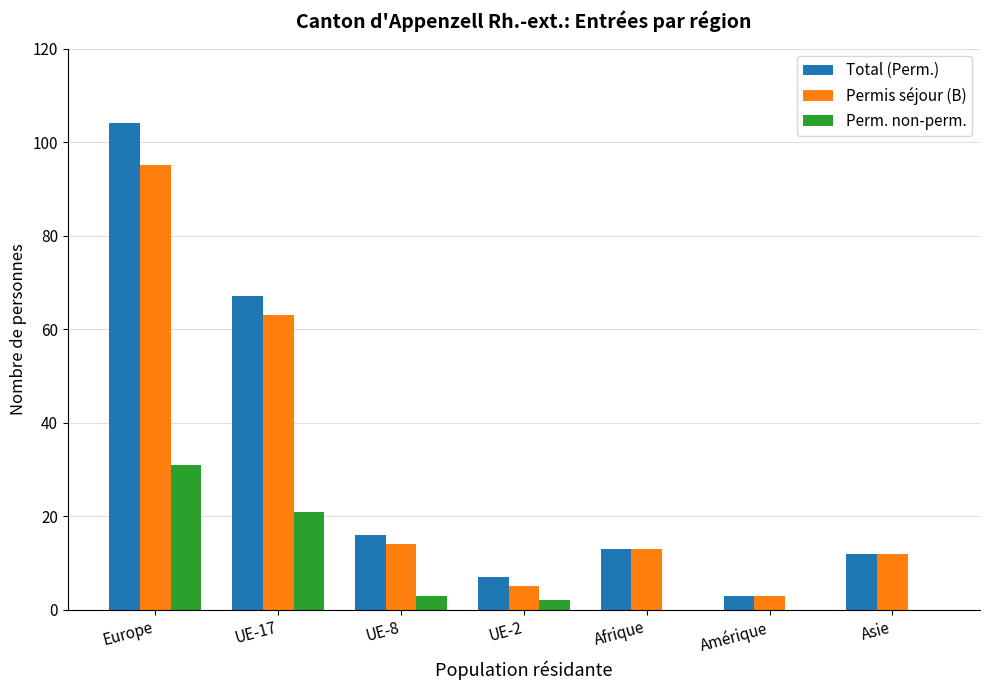

What are all the series names shown in the legend?

Total (Perm.), Permis séjour (B), Perm. non-perm.